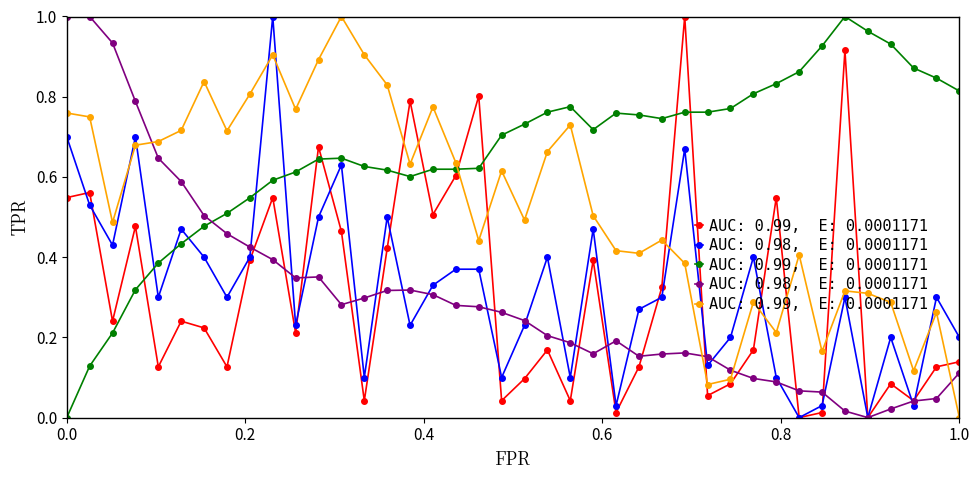

Is this an area chart (filled region under the line)?

No